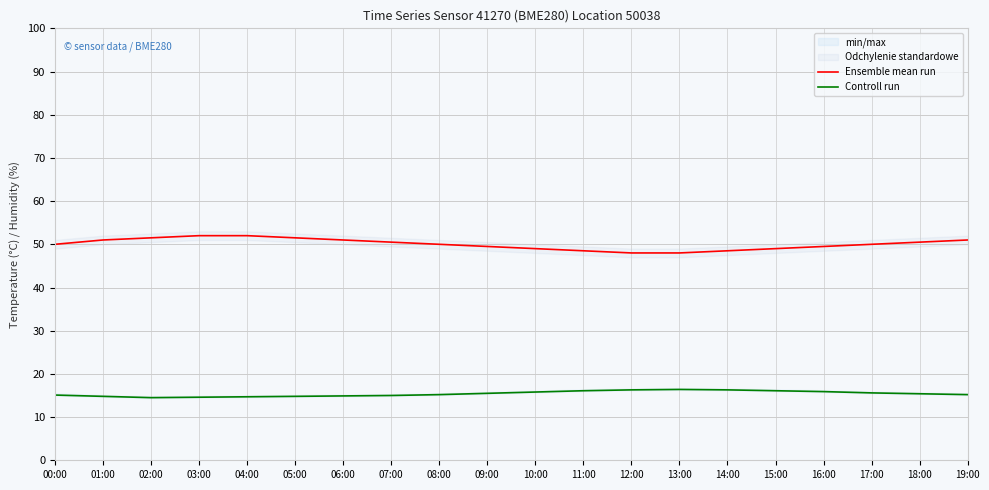

List the series in order of their peak value, highest first.

Ensemble mean run, Controll run